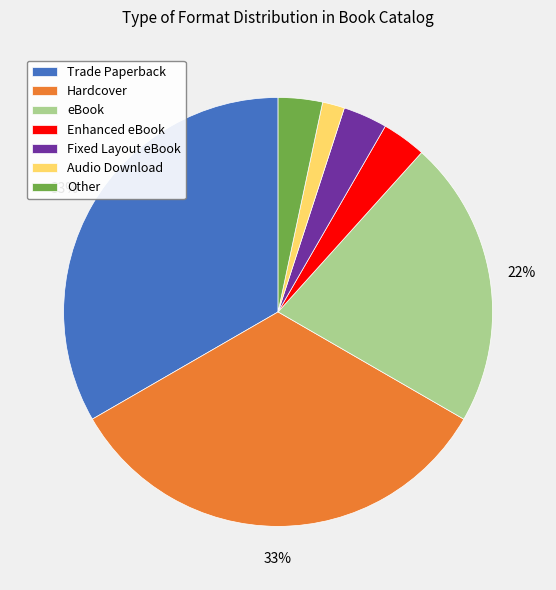

Which slice is the smallest?

Audio Download